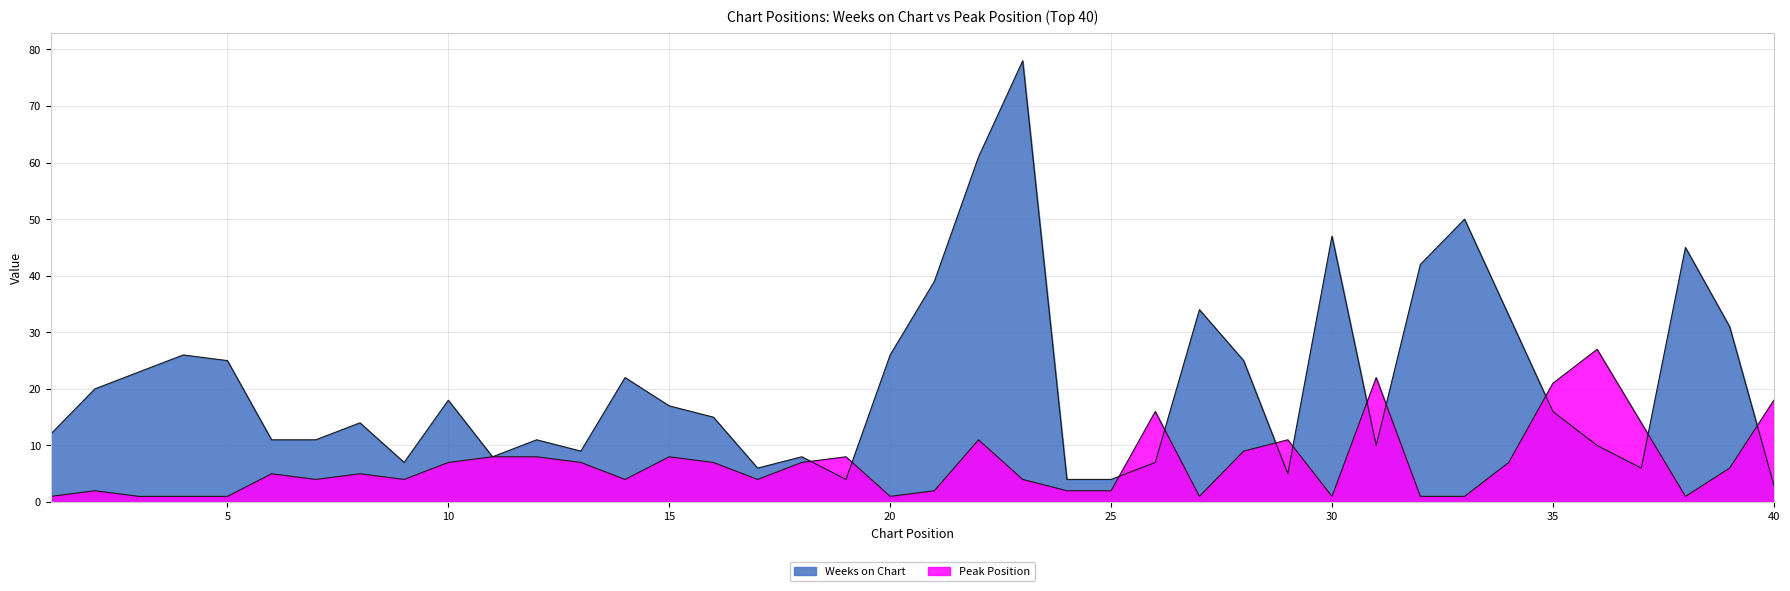

Reading right to left, transcribe all the data shown in this chart.

Weeks on Chart: 40=3	39=31	38=45	37=6	36=10	35=16	34=33	33=50	32=42	31=10	30=47	29=5	28=25	27=34	26=7	25=4	24=4	23=78	22=61	21=39	20=26	19=4	18=8	17=6	16=15	15=17	14=22	13=9	12=11	11=8	10=18	9=7	8=14	7=11	6=11	5=25	4=26	3=23	2=20	1=12
Peak Position: 40=18	39=6	38=1	37=14	36=27	35=21	34=7	33=1	32=1	31=22	30=1	29=11	28=9	27=1	26=16	25=2	24=2	23=4	22=11	21=2	20=1	19=8	18=7	17=4	16=7	15=8	14=4	13=7	12=8	11=8	10=7	9=4	8=5	7=4	6=5	5=1	4=1	3=1	2=2	1=1